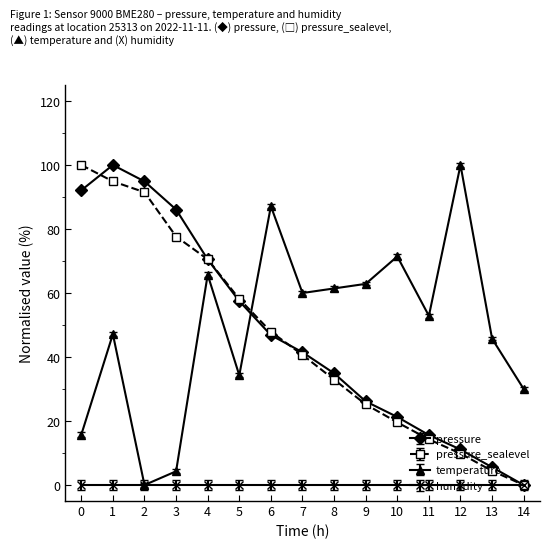

What is the spread (max minus min) of values at 9?

62.9